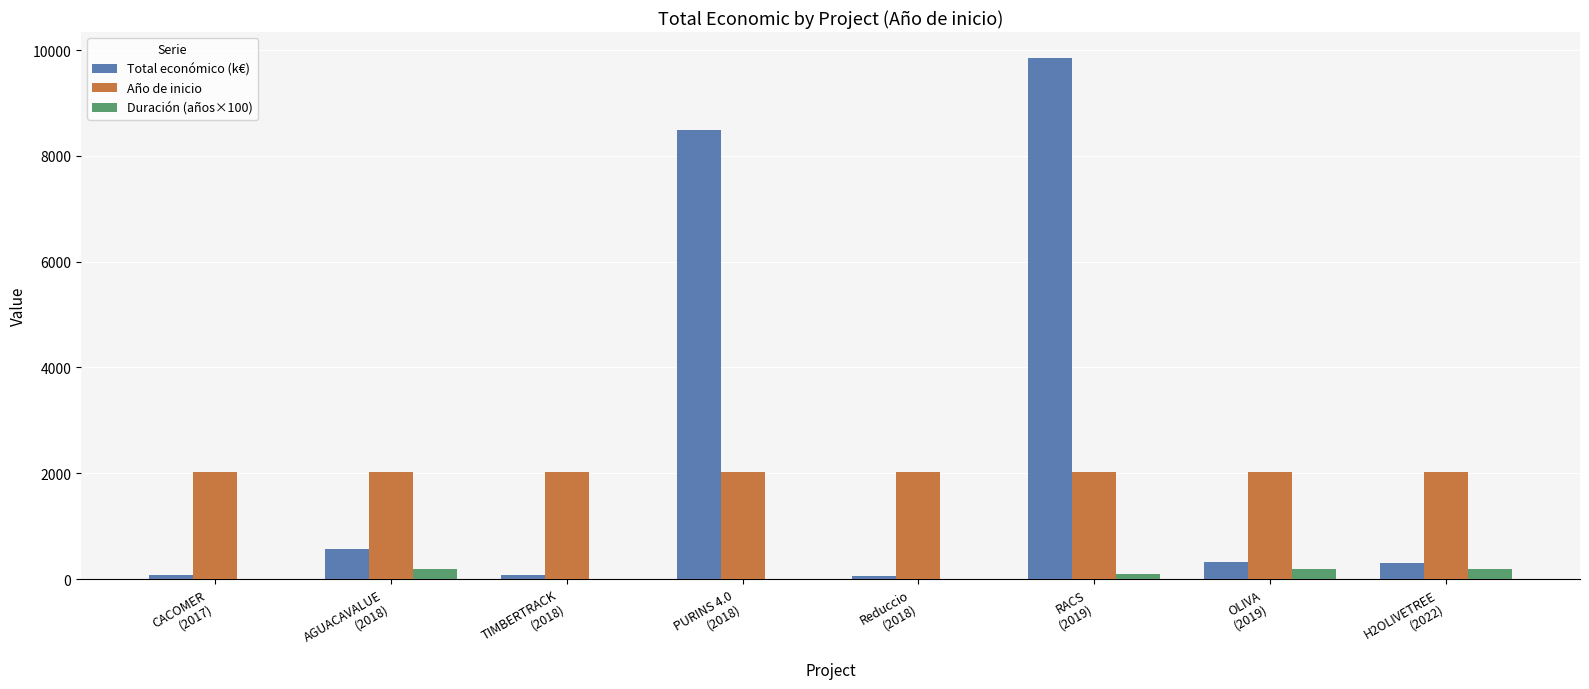

What is the maximum value shown in the chart?

9847.9